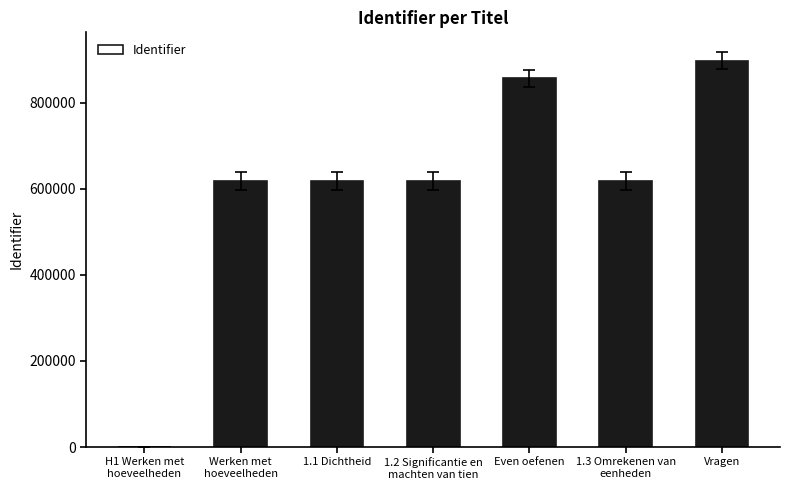

What is the maximum value shown in the chart?

897320